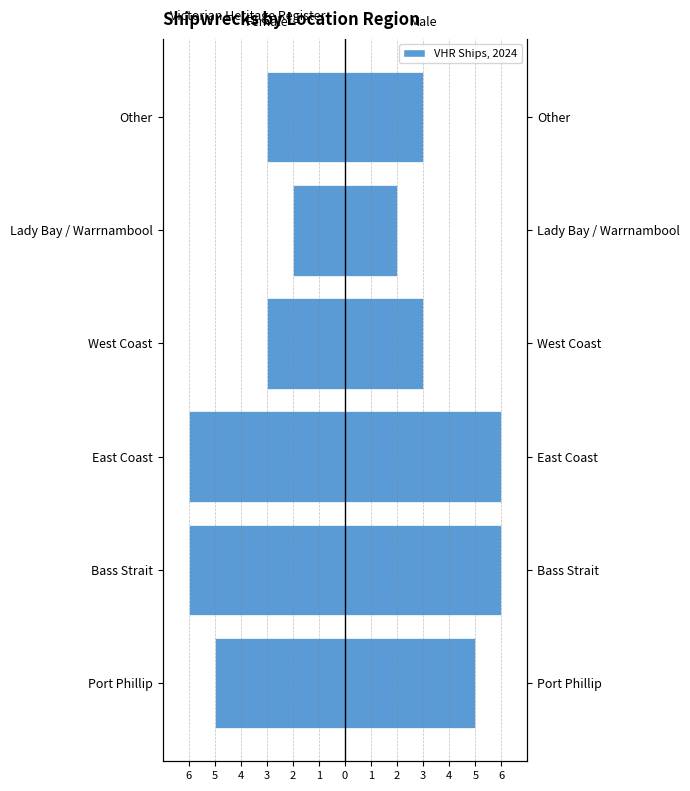

How many data points in Male are less than 5?

3